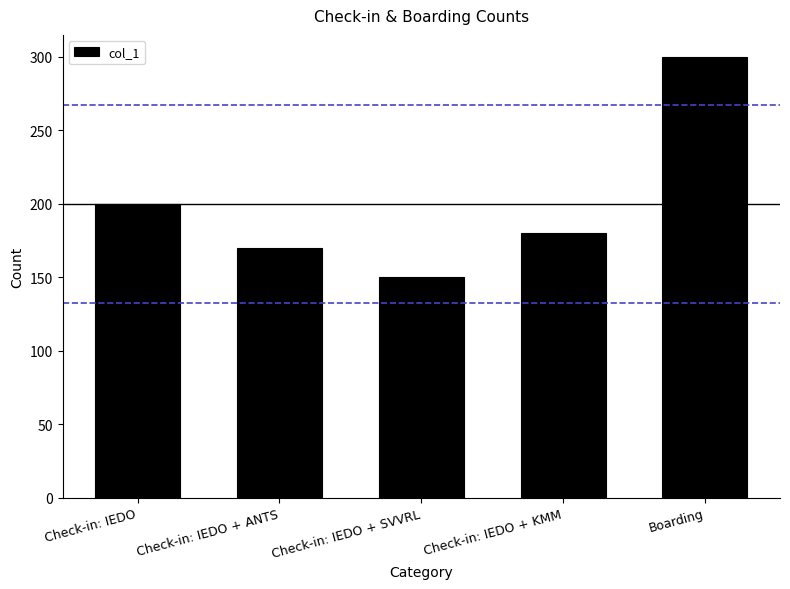

Which has a higher value, Check-in: IEDO + KMM or Boarding?

Boarding